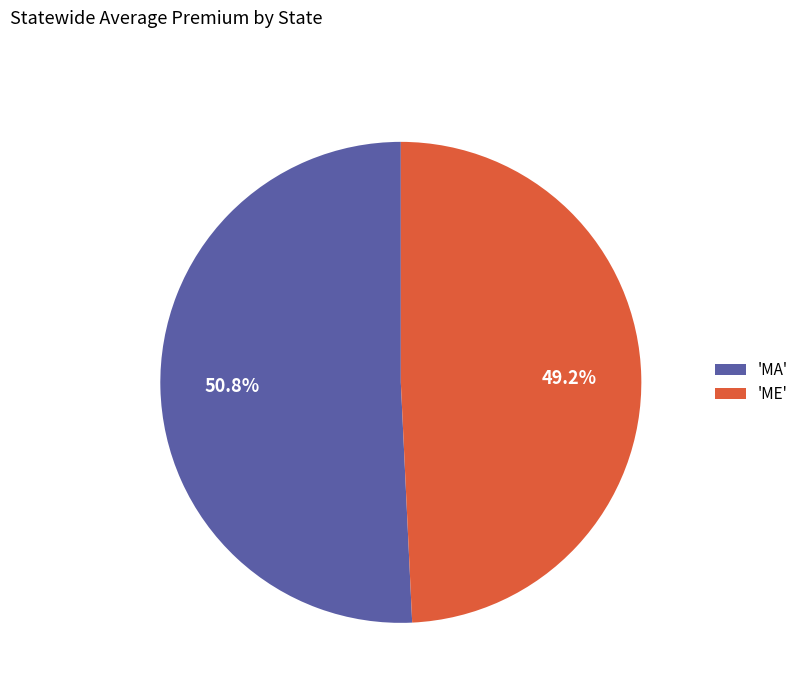

Combined, do 'MA' and 'ME' account for over 50%?

Yes